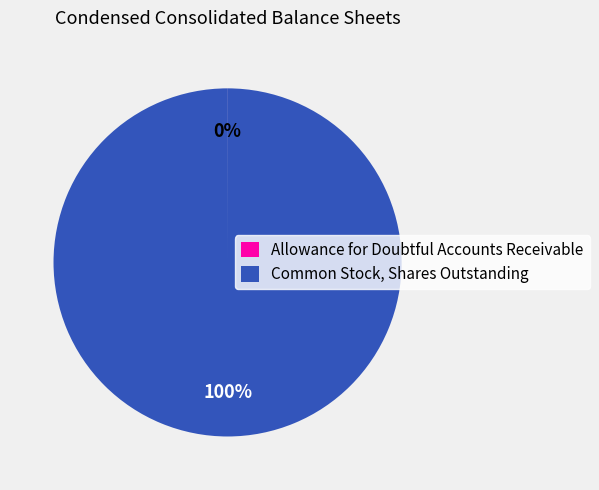

To the nearest percent, what is the average slice percentage?

50%